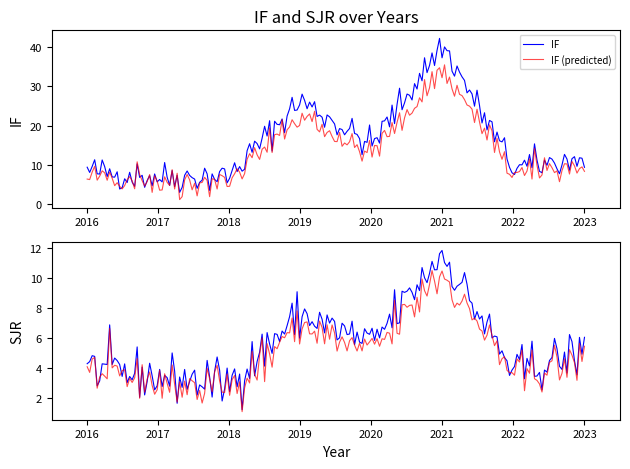

At which label is IF closest to 23?

2019